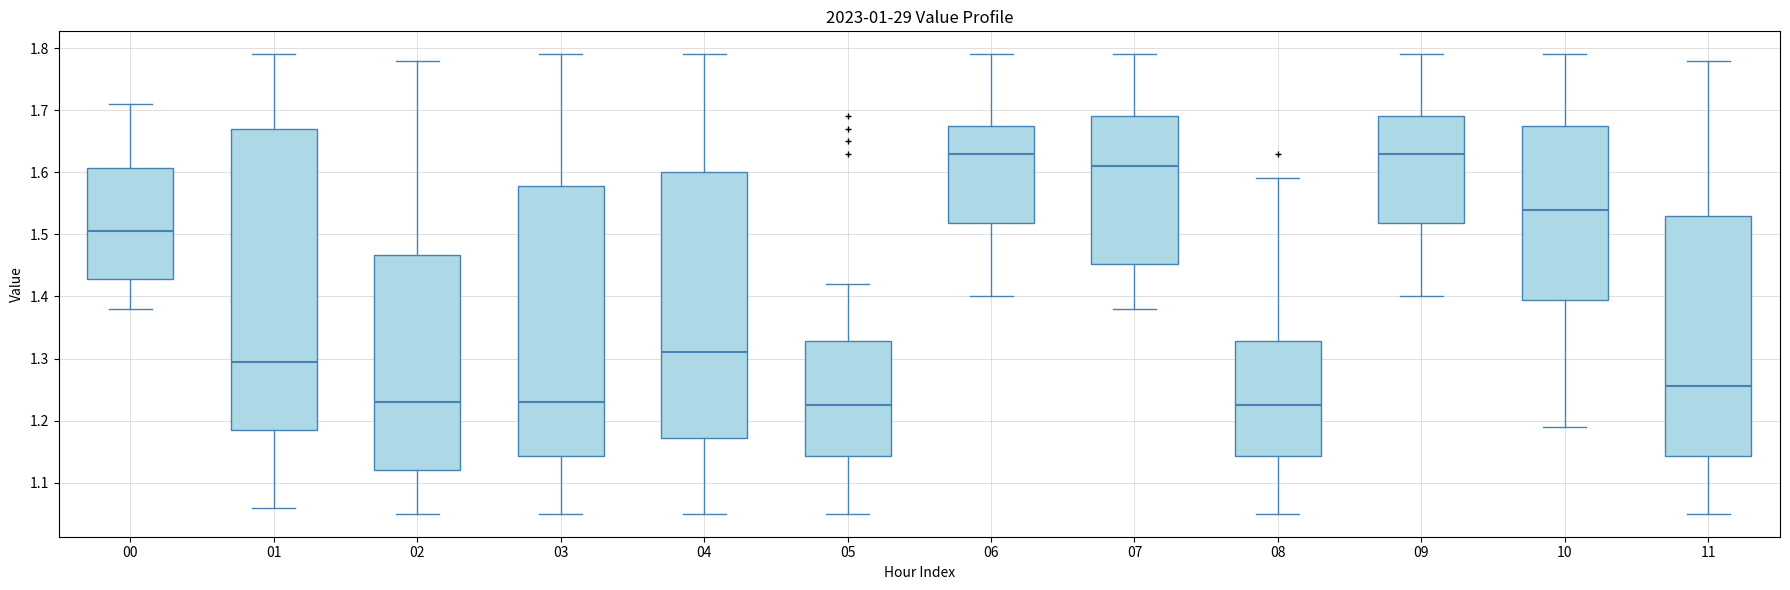

Reading left to right, read every box against the y-axis: the position of its median line, the range the box covers, and the ends of its whiskers. The values are not printed on the chart, so give them approximately, as read against the axis.

00: median 1.51, box 1.43 to 1.61, whiskers 1.38 to 1.71
01: median 1.30, box 1.19 to 1.67, whiskers 1.06 to 1.79
02: median 1.23, box 1.12 to 1.47, whiskers 1.05 to 1.78
03: median 1.23, box 1.14 to 1.58, whiskers 1.05 to 1.79
04: median 1.31, box 1.17 to 1.60, whiskers 1.05 to 1.79
05: median 1.23, box 1.14 to 1.33, whiskers 1.05 to 1.42
06: median 1.63, box 1.52 to 1.68, whiskers 1.40 to 1.79
07: median 1.61, box 1.45 to 1.69, whiskers 1.38 to 1.79
08: median 1.23, box 1.14 to 1.33, whiskers 1.05 to 1.59
09: median 1.63, box 1.52 to 1.69, whiskers 1.40 to 1.79
10: median 1.54, box 1.40 to 1.68, whiskers 1.19 to 1.79
11: median 1.26, box 1.14 to 1.53, whiskers 1.05 to 1.78